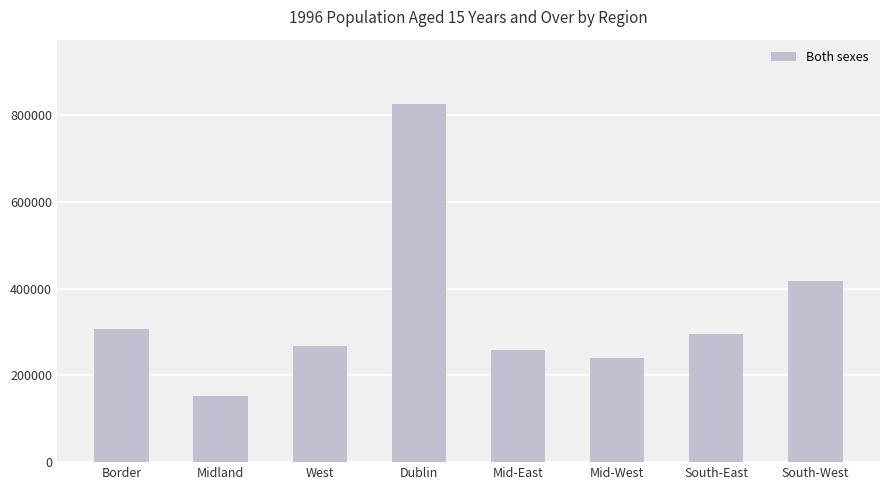

How many bars are there in total?

8